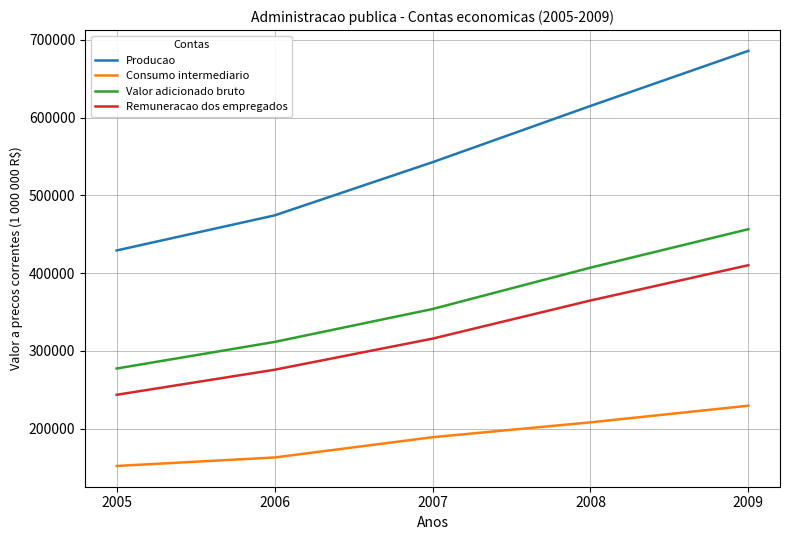

Which category has the highest value in the Producao series?

2009